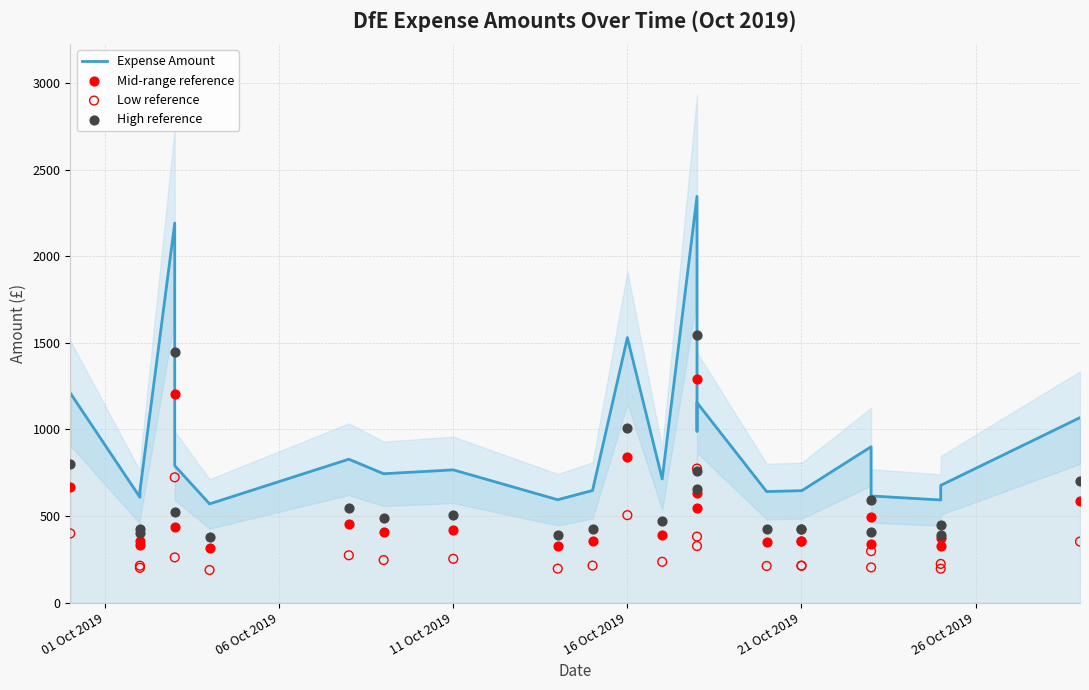

What are all the series names shown in the legend?

Expense Amount, Mid-range reference, Low reference, High reference